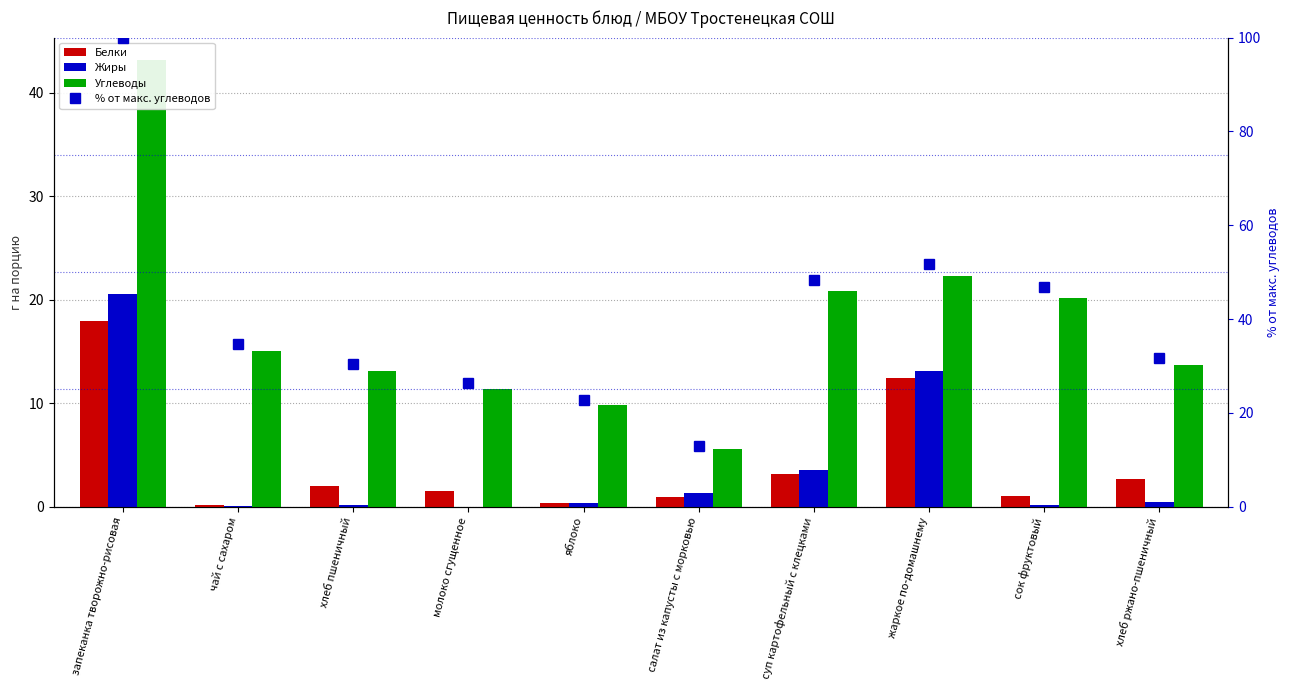

Is it true that Углеводы equals 4.4 at молоко сгущенное?

False